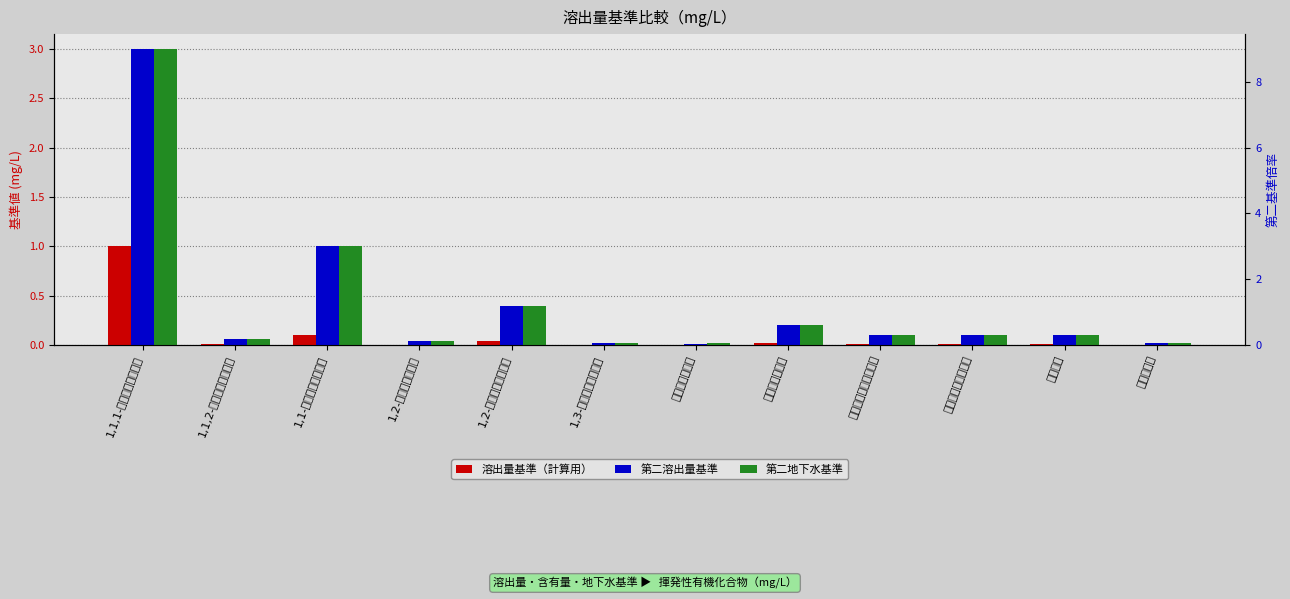

At which category is the sum across all series the highest?

1,1,1-トリクロロエタン